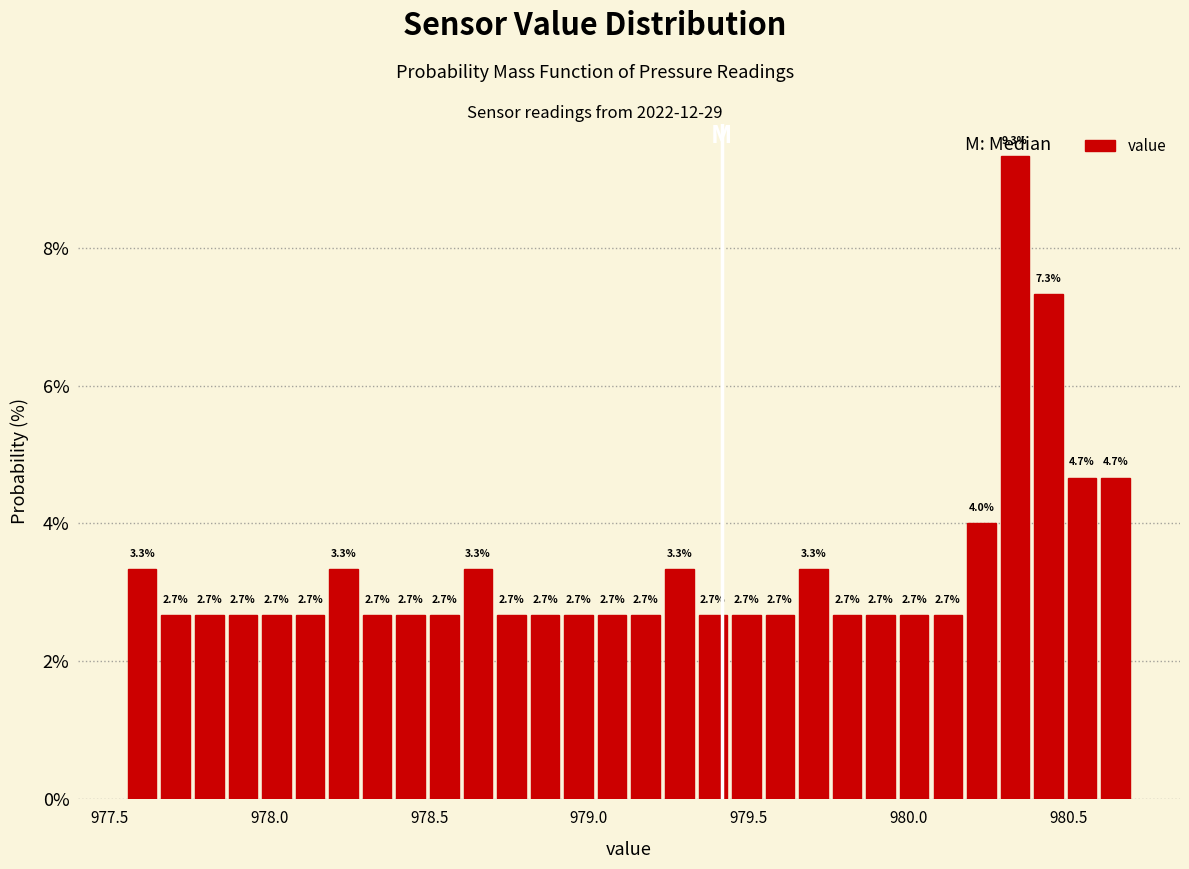

Around what value on the x-axis is the tallest bar? Give the approximate position of its centre, as read against the axis.

980.35